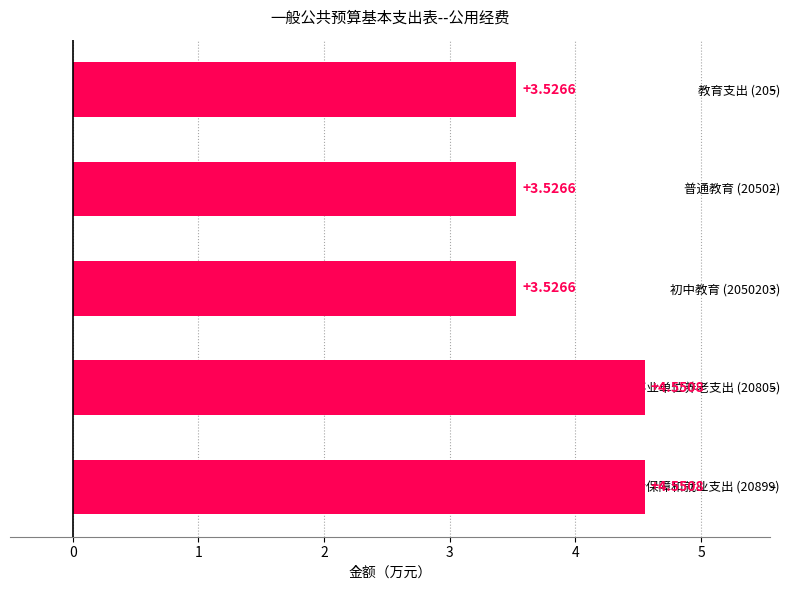

How many bars are there in total?

5